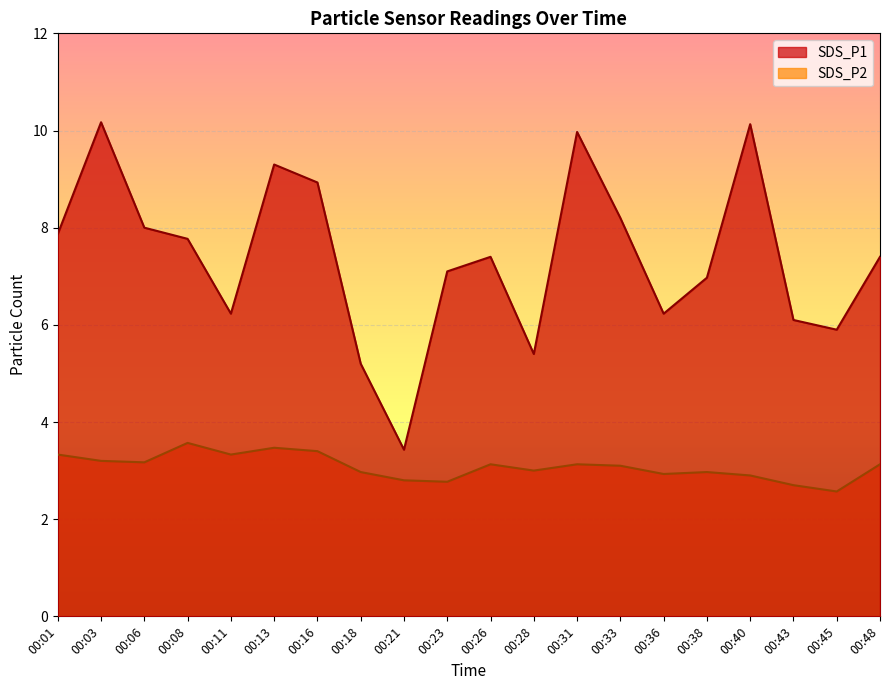

What is the total value across all series at 00:45?

8.5